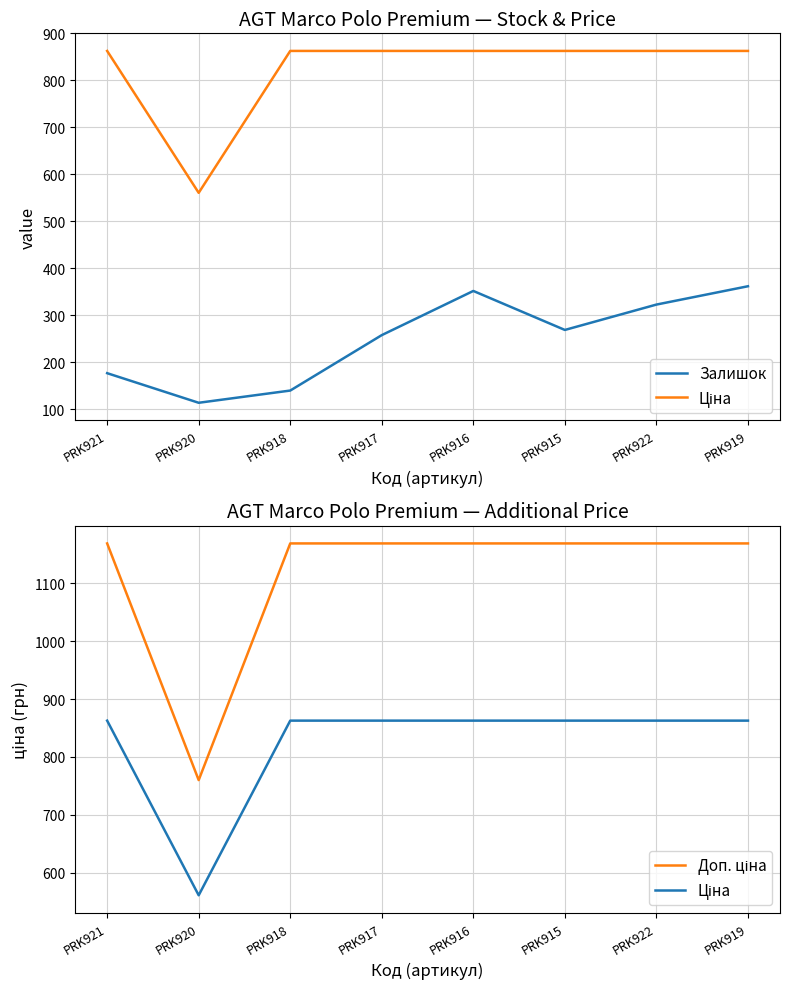

Which series has the largest total across all categories?

Доп. ціна